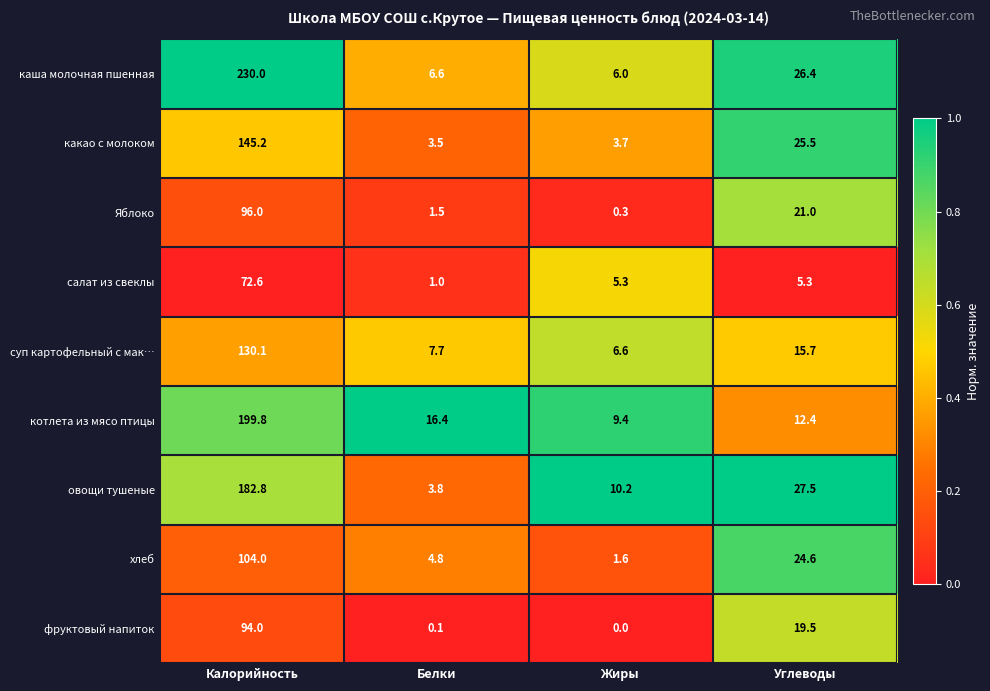

Rank the series at Калорийность from lowest to highest value.

салат из свеклы, фруктовый напиток, Яблоко, хлеб, суп картофельный с мак…, какао с молоком, овощи тушеные, котлета из мясо птицы, каша молочная пшенная